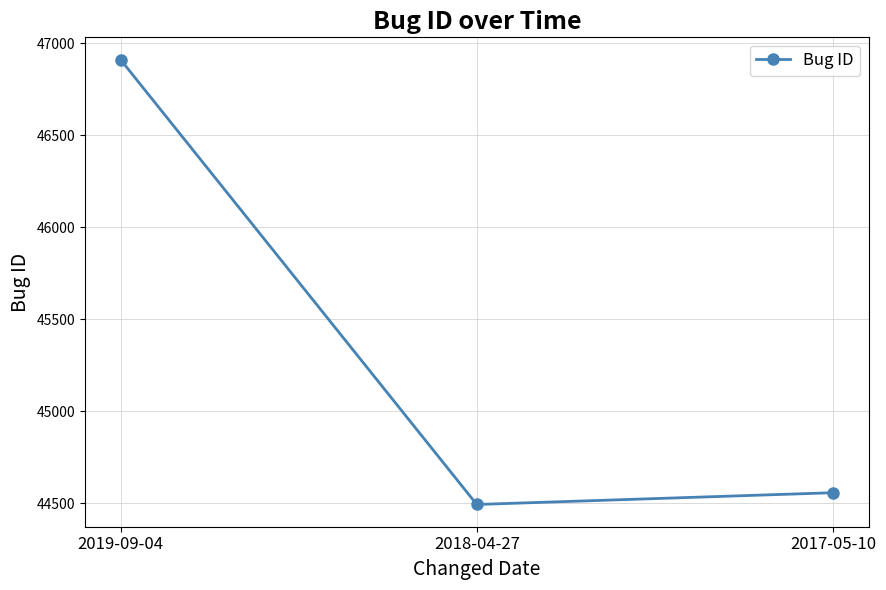

What is the value of the 3rd point from the left?

44557